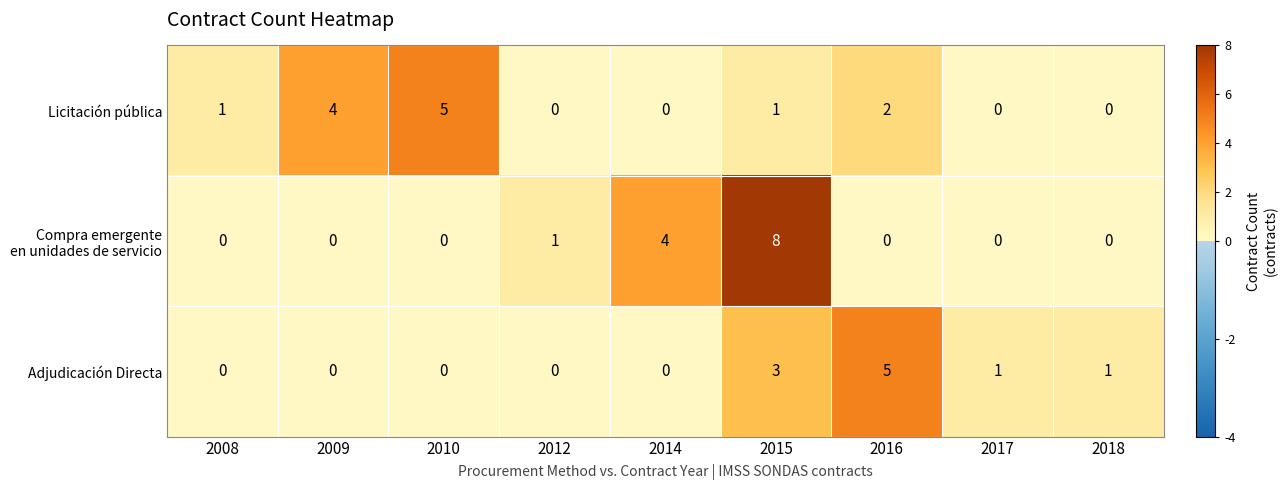

At which category is the sum across all series the highest?

2015